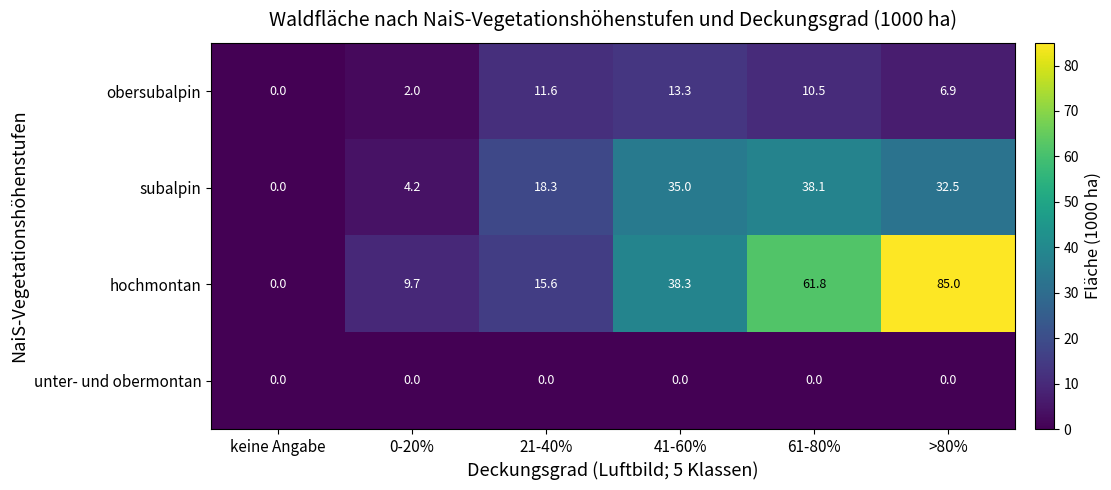

Rank the series at 41-60% from highest to lowest value.

hochmontan, subalpin, obersubalpin, unter- und obermontan